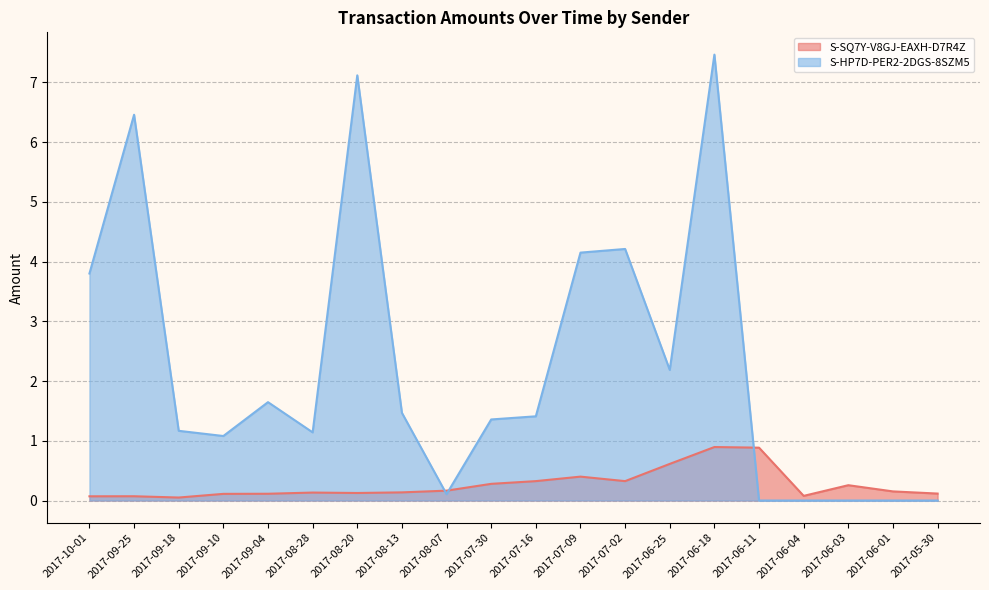

True or false: S-SQ7Y-V8GJ-EAXH-D7R4Z has more than 2 interior local peaks.

True